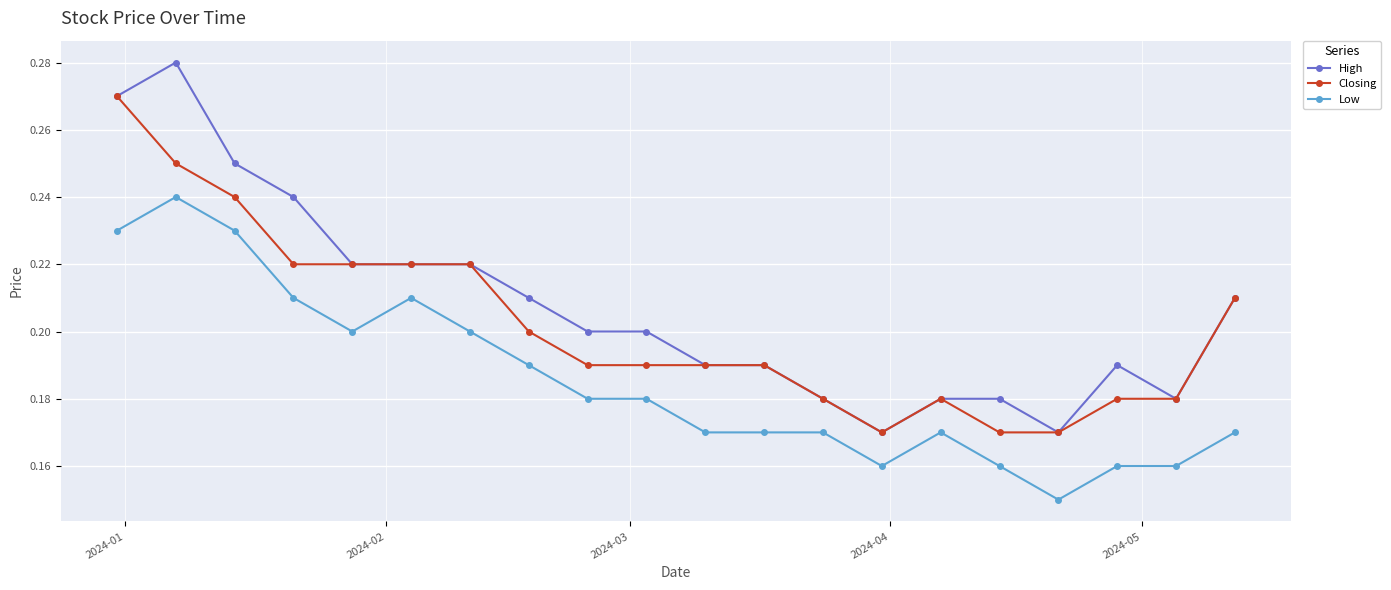

Count the Closing values in the range 0 to 1.

20